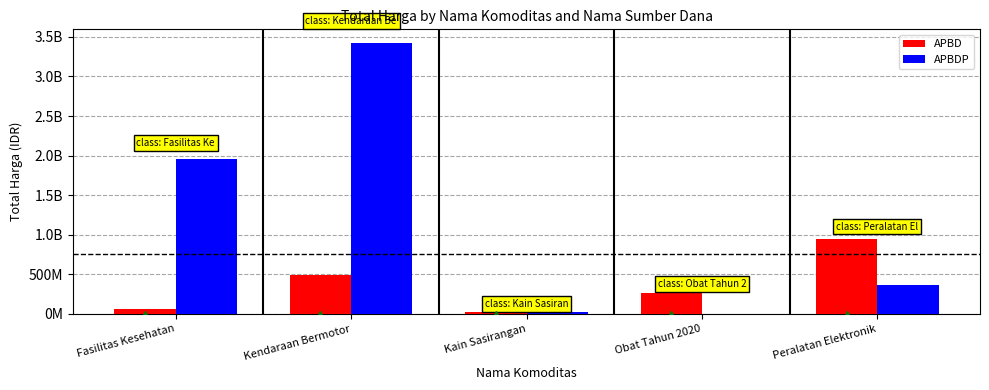

The value of APBDP at Peralatan Elektronik is 362103800. True or false?

True